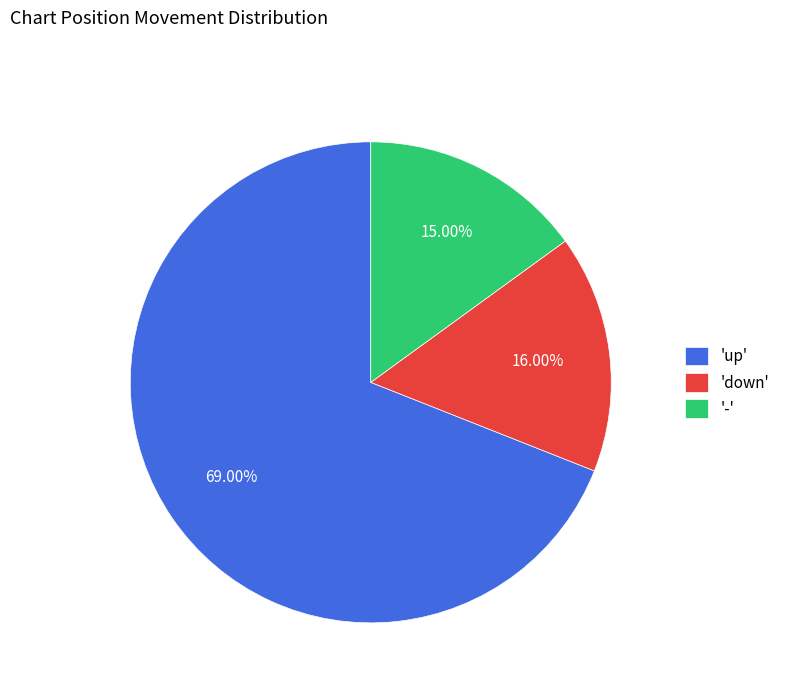

To the nearest percent, what is the difference between the largest and smallest slice percentages?

54%